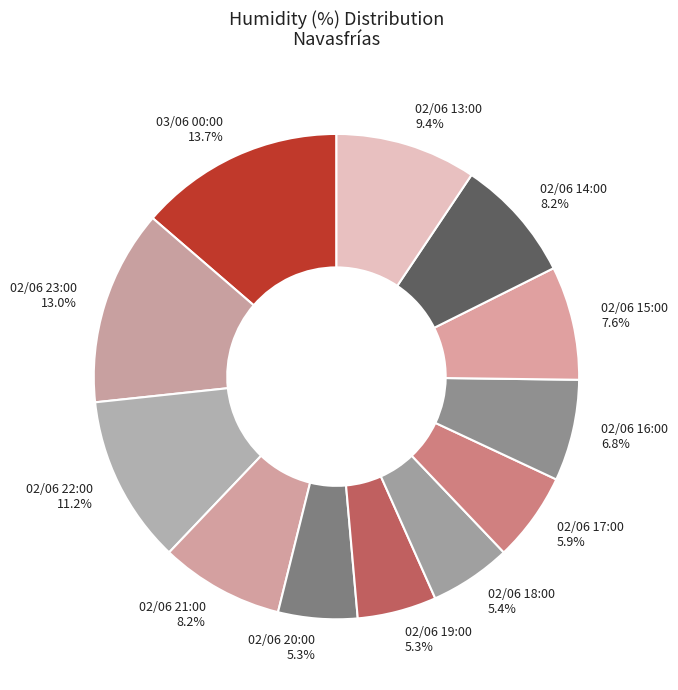

To the nearest percent, what is the average slice percentage?

8%